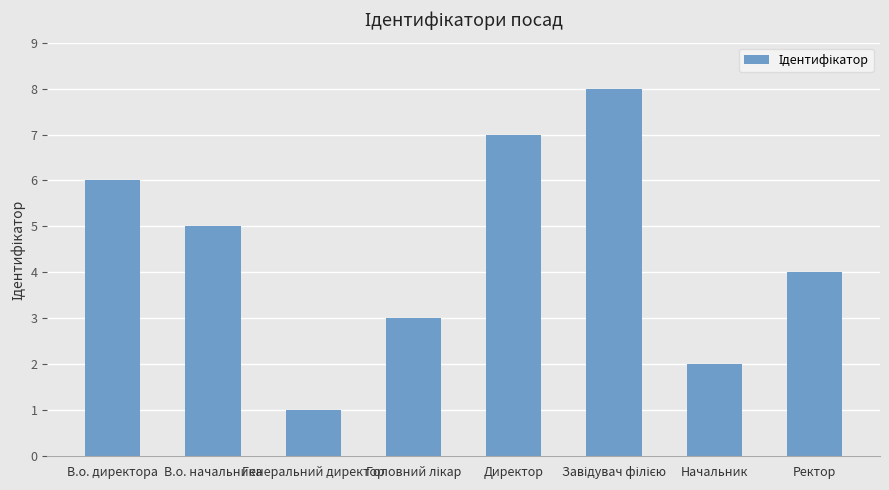

What is the sum of all values?

36